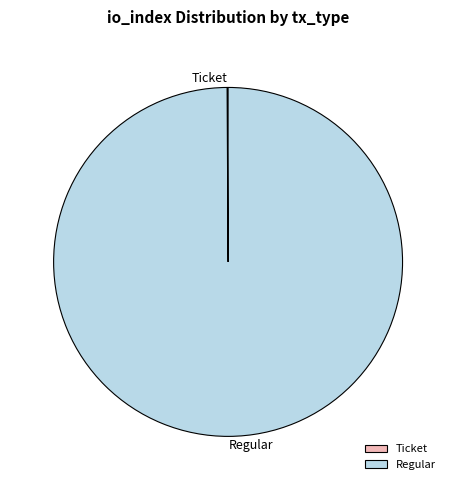

Which slice represents more than half of the pie?

Regular